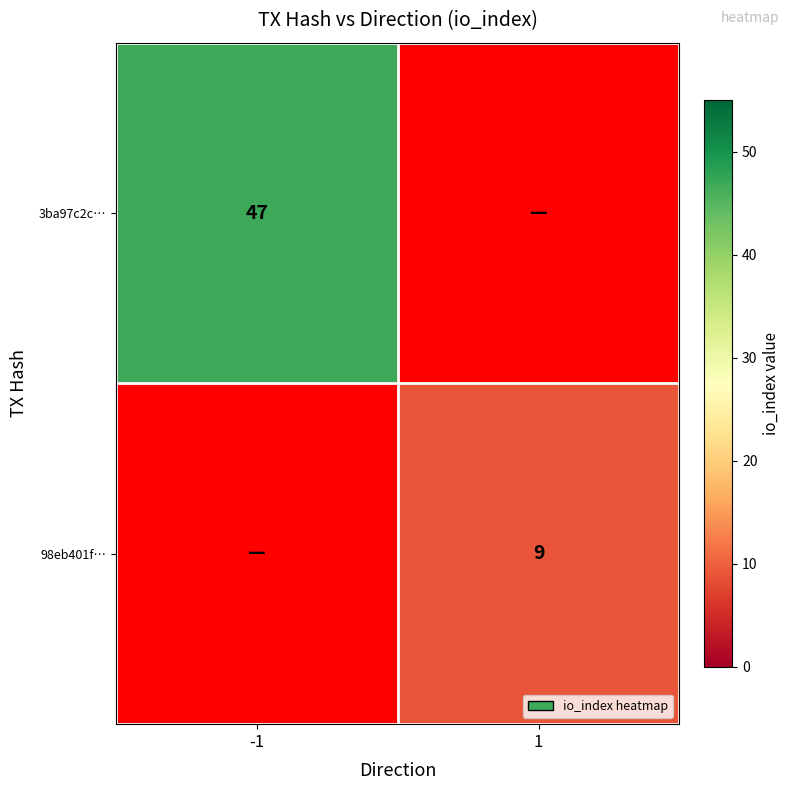

The 98eb401f… series shows 5.7 at 1. True or false?

False